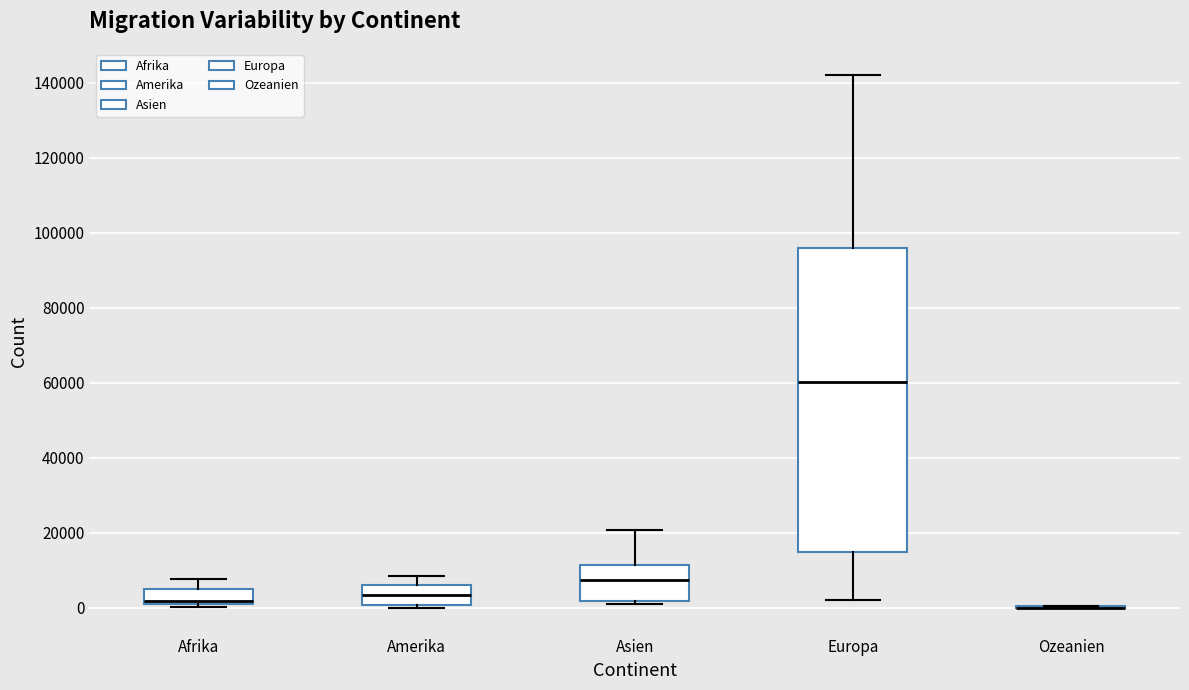

Where is the upper edge of the box for Europa on the y-axis? The values are not printed on the chart, so give them approximately, as read against the axis.

96000